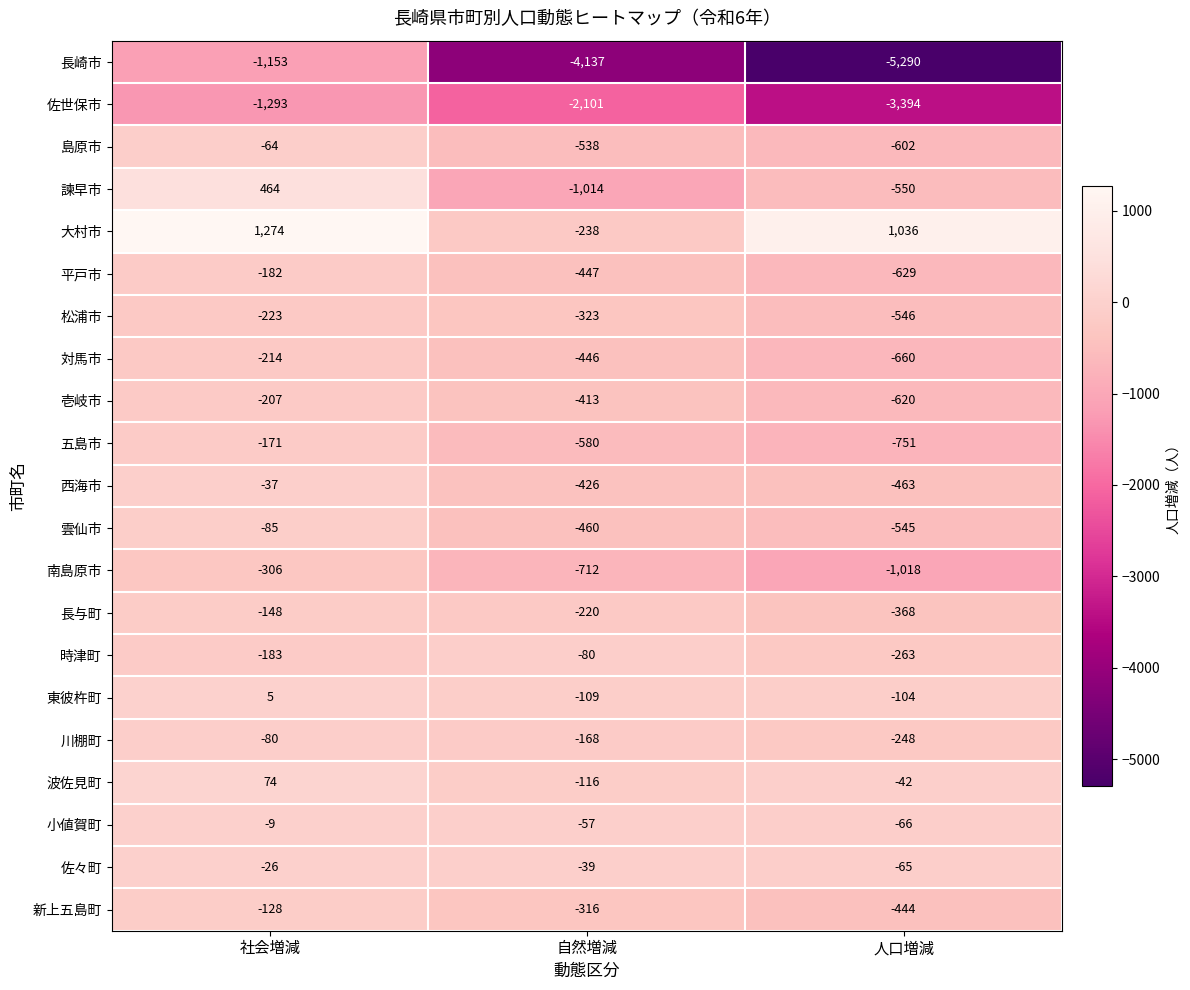

Count the number of categories in the chart.

3